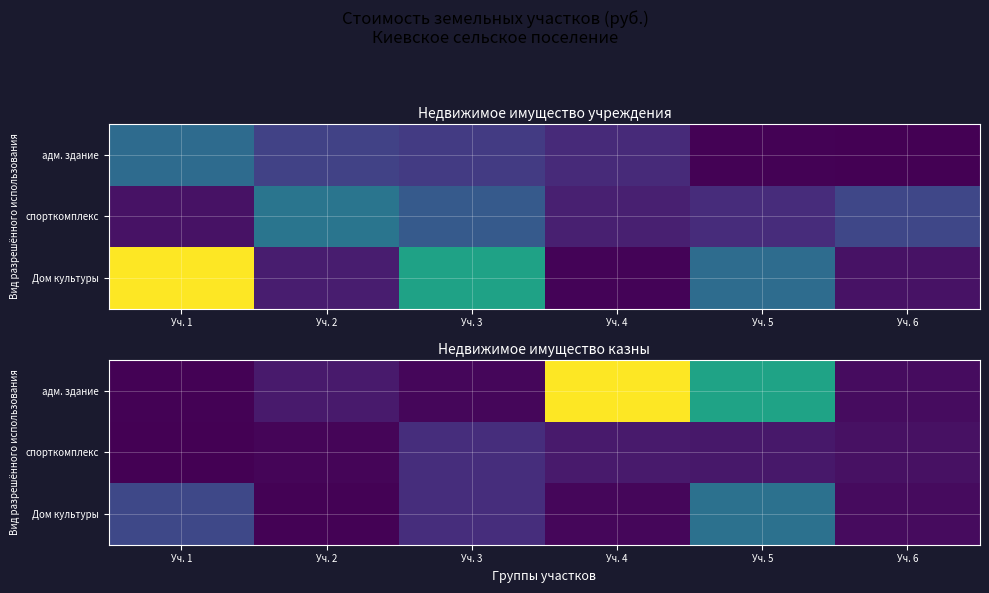

What value does the адм. здание series have at Уч. 4?

4818891.4